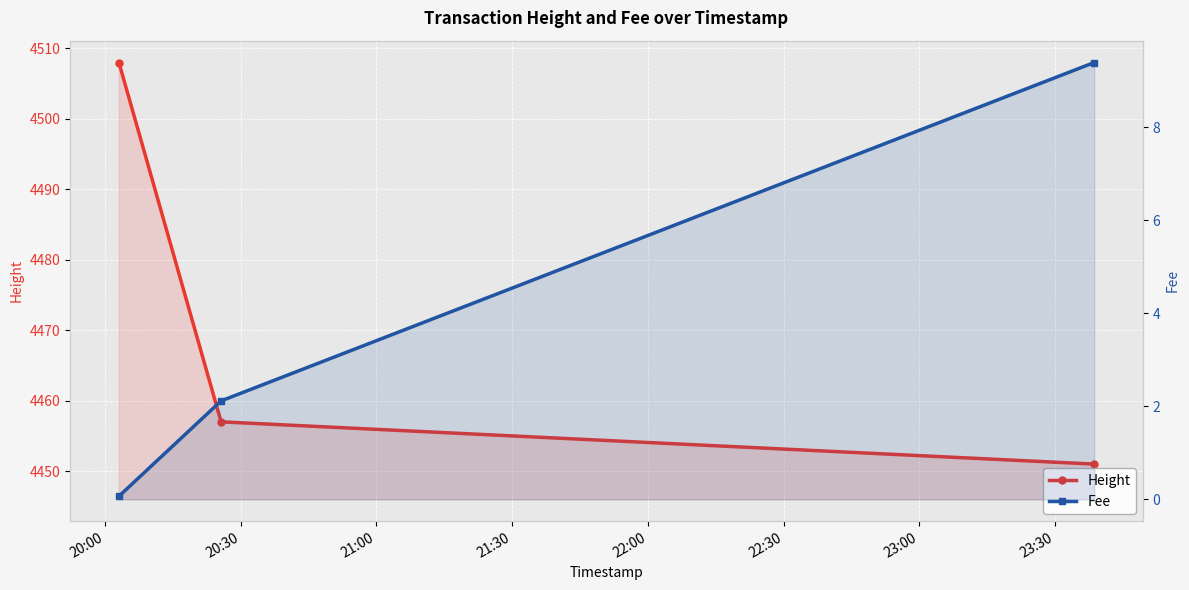

Reading right to left, list all the values displayed in this chart.

Height: 4451.0	4457.0	4508.0
Fee: 9.4	2.1	0.1